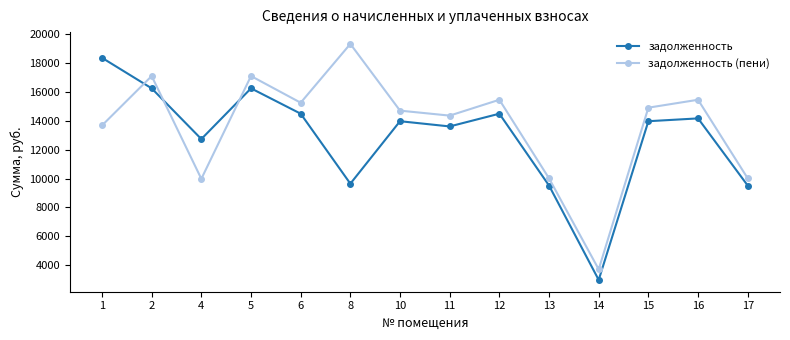

Which label corresponds to the largest value in the chart?

8